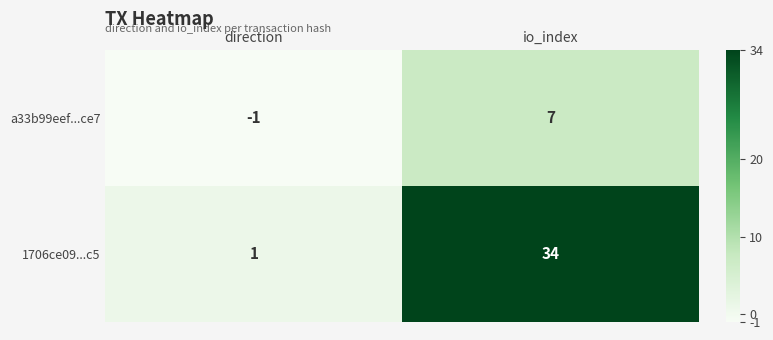

Where is 1706ce09...c5 nearest to the value 17?

direction